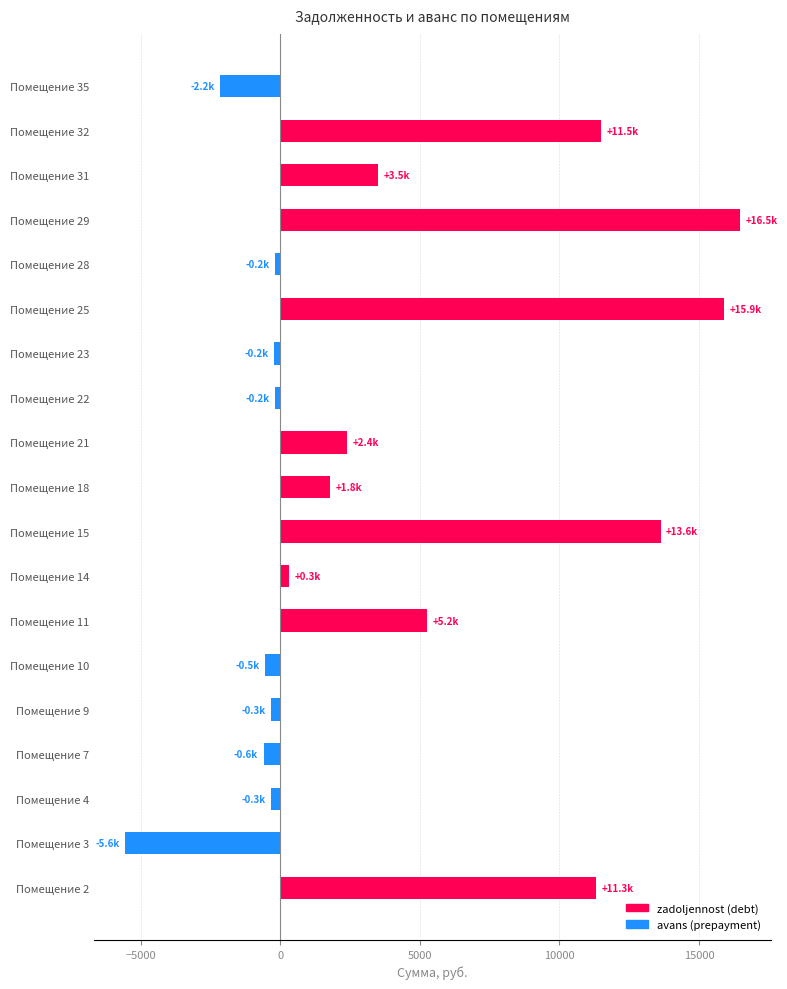

What is the change in value from Помещение 3 to Помещение 35?

+3399.2